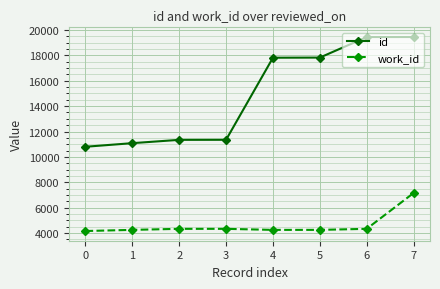

At how many categories does at least one series exceed 5494?

8